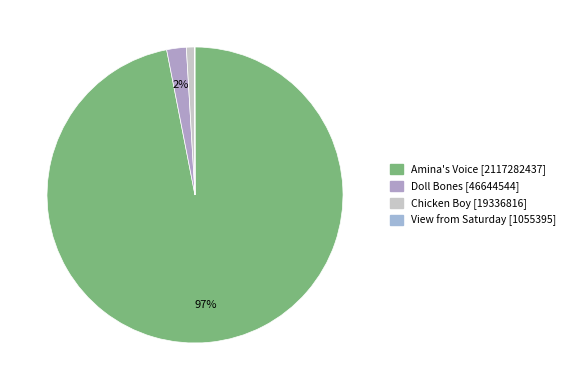

Rank the categories by value from lowest to highest.

View from Saturday, Chicken Boy, Doll Bones, Amina's Voice